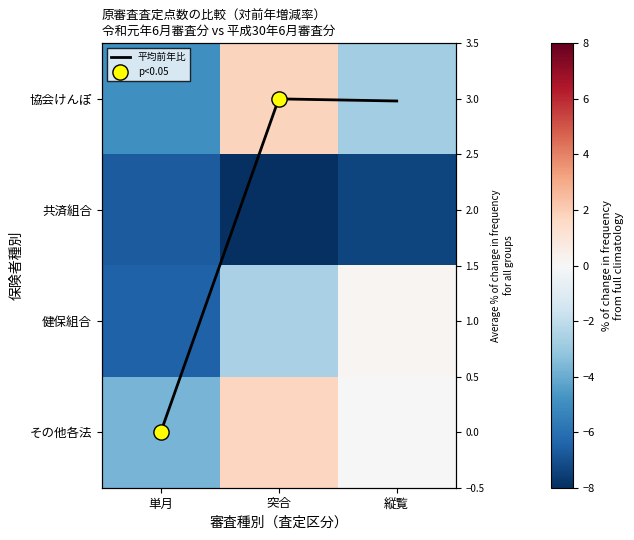

Which has a higher value, 縦覧 or 単月?

縦覧